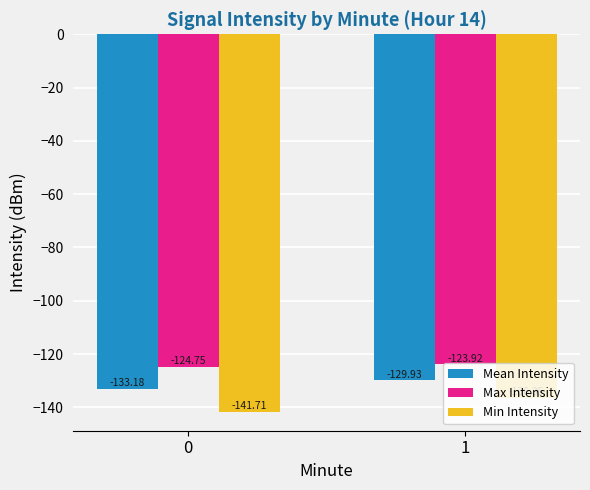

What is the minimum value shown in the chart?

-141.7